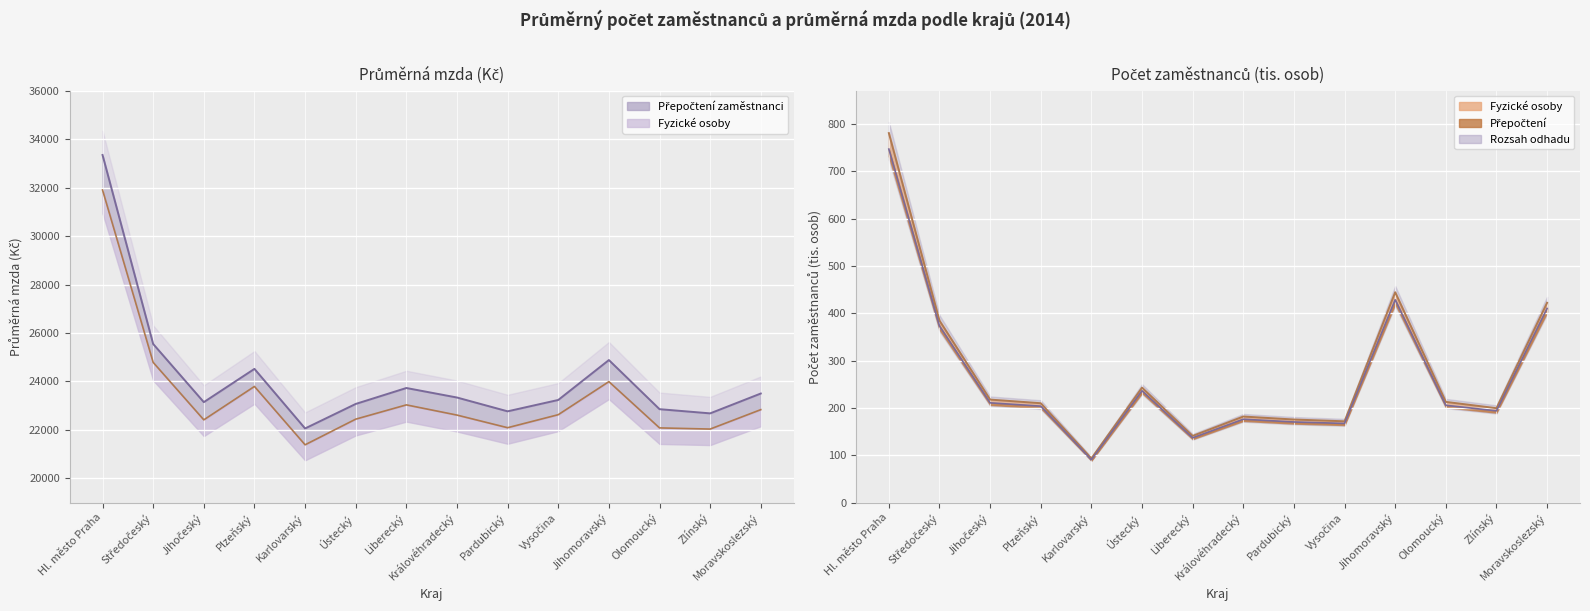

What is the minimum value for Průměrná mzda (přepočtení)?

22060.0